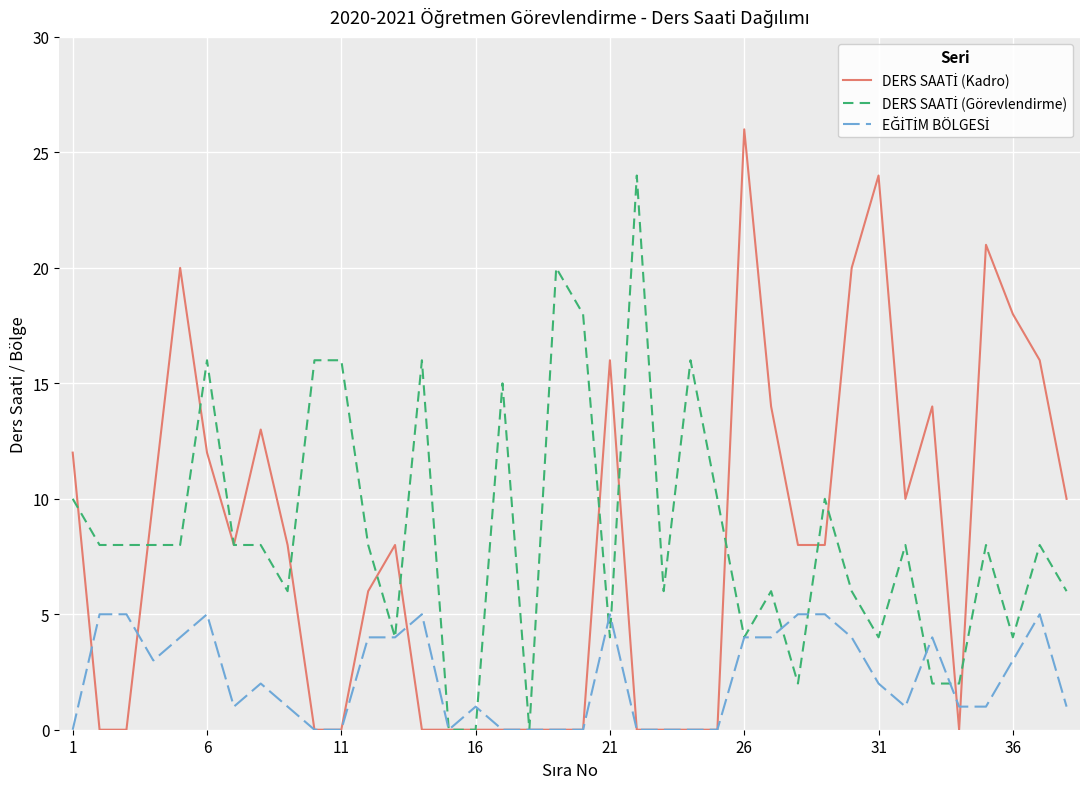

Which series has the widest spread of values?

DERS SAATİ (Kadro)